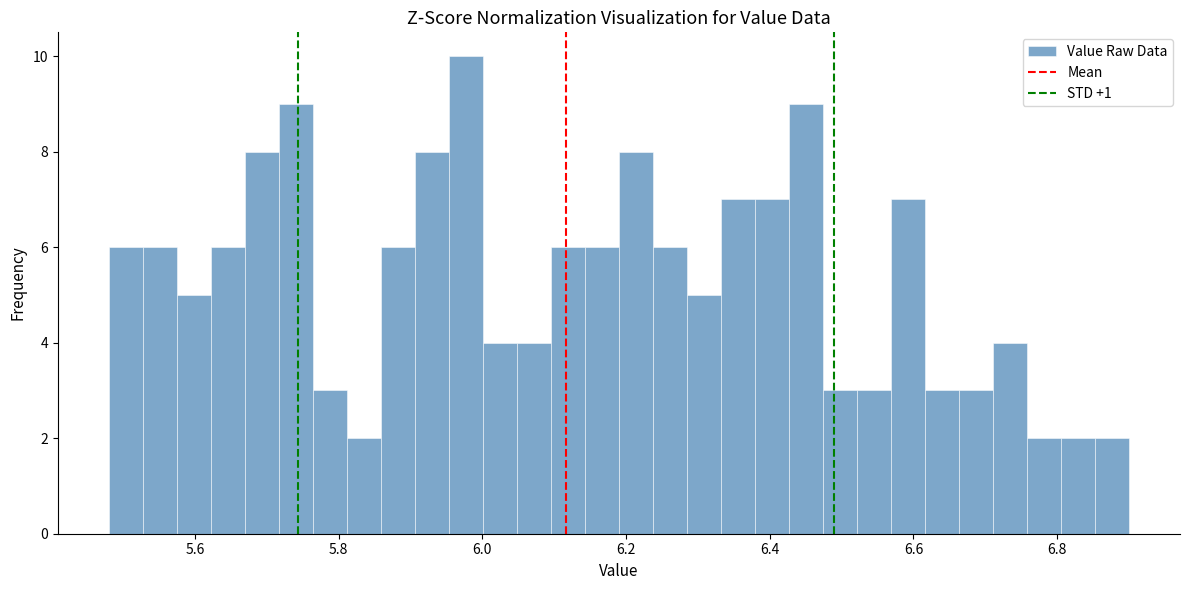

Around what value on the x-axis is the tallest bar? Give the approximate position of its centre, as read against the axis.

5.98